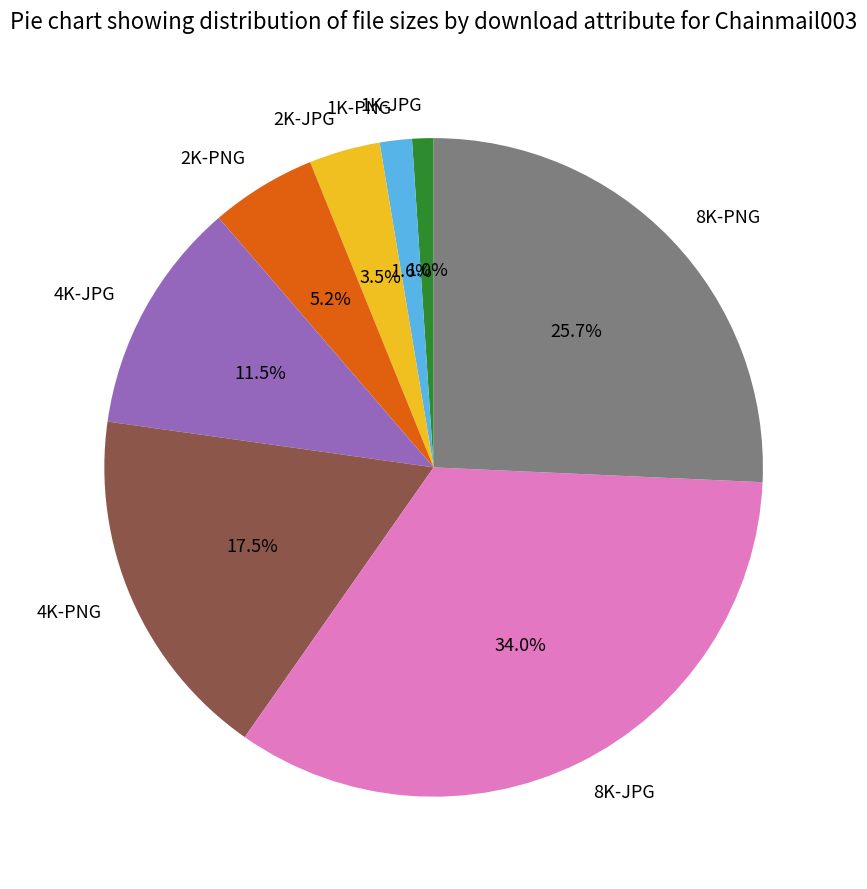

Does 8K-JPG represent more than half of the total?

No